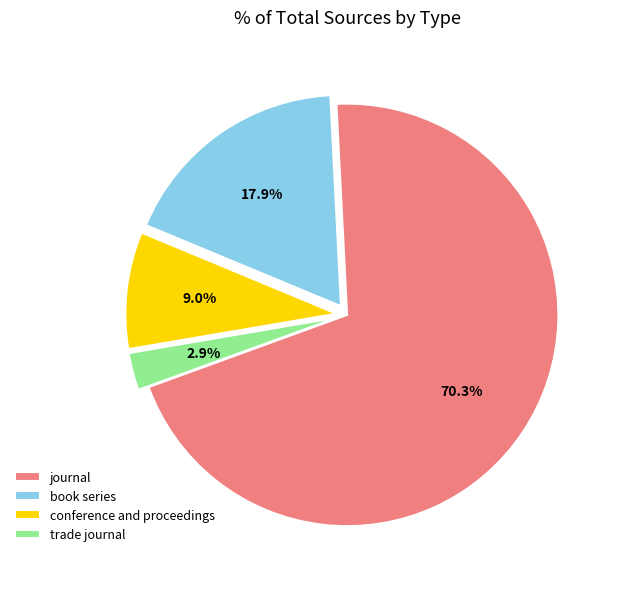

Rank the categories by value from highest to lowest.

journal, book series, conference and proceedings, trade journal